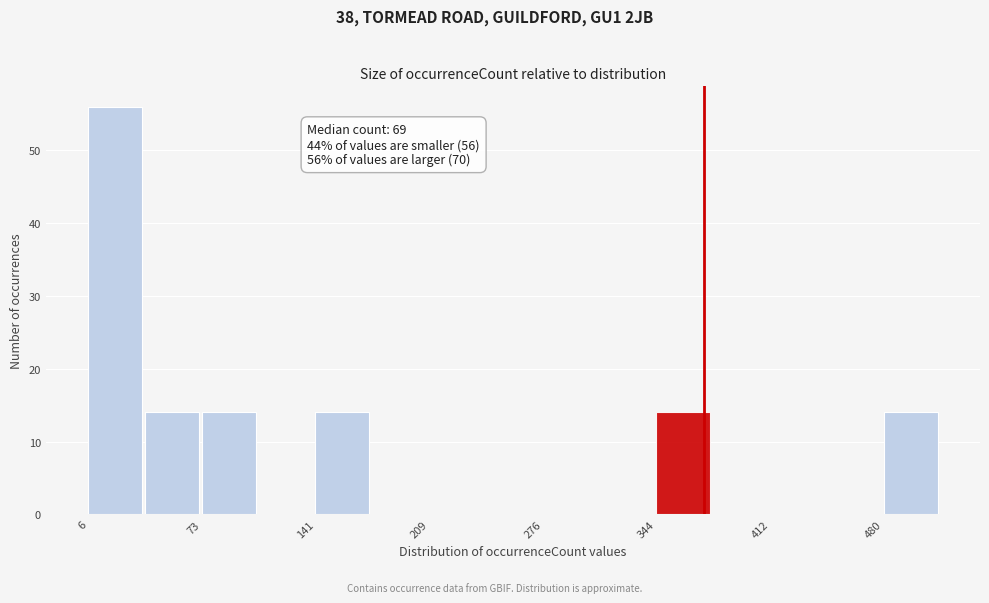

Read against the x-axis, roughly where is the centre of the tallest bar?

20